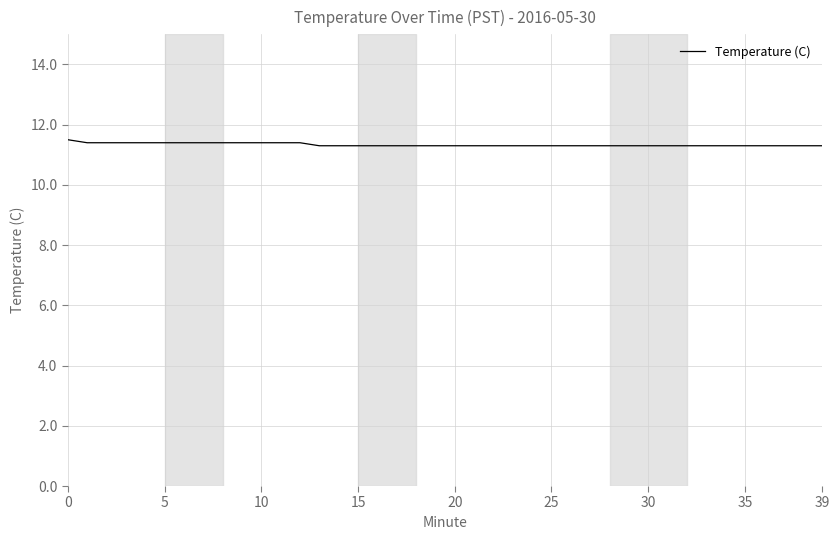

Reading right to left, list all the values displayed in this chart.

11.3	11.3	11.3	11.3	11.3	11.3	11.3	11.3	11.3	11.3	11.3	11.3	11.3	11.3	11.3	11.3	11.3	11.3	11.3	11.3	11.3	11.3	11.3	11.3	11.3	11.3	11.3	11.4	11.4	11.4	11.4	11.4	11.4	11.4	11.4	11.4	11.4	11.4	11.4	11.5